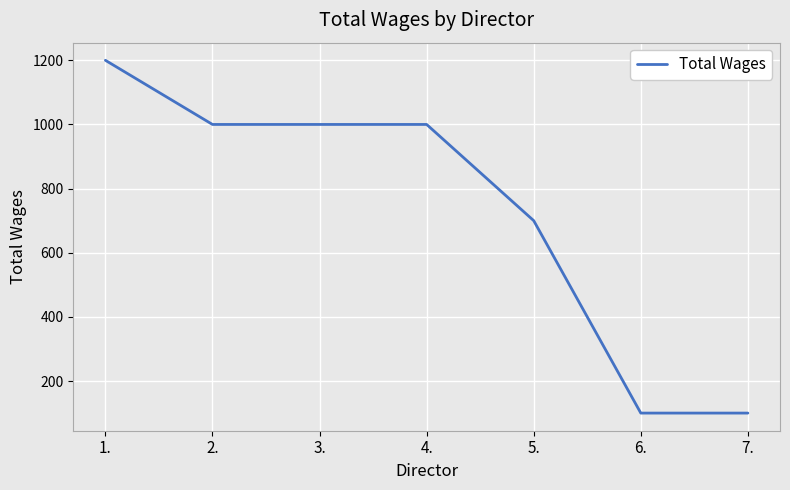

What is the maximum value shown in the chart?

1200